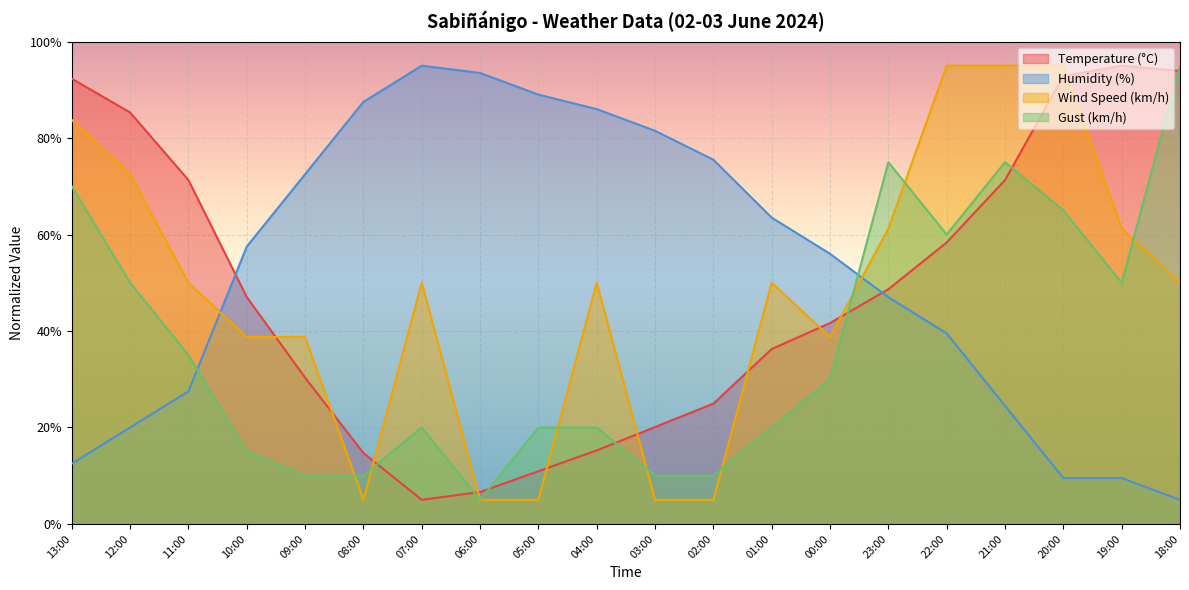

Is it true that Humidity (%) equals 54.7 at 06:00?

False